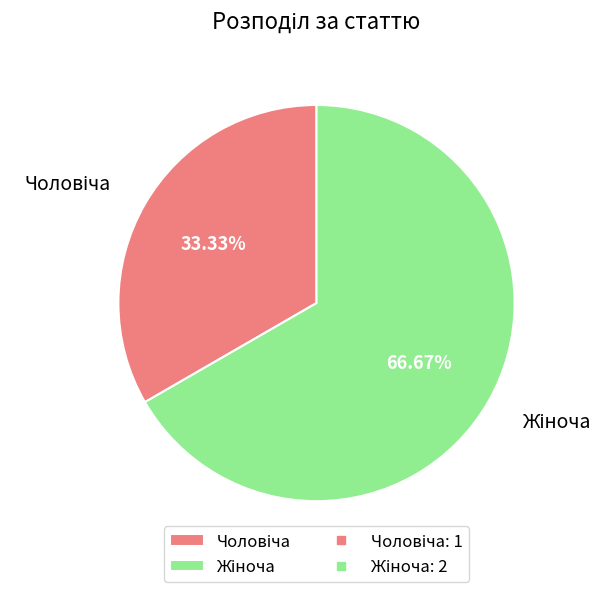

How many slices are in this pie chart?

2